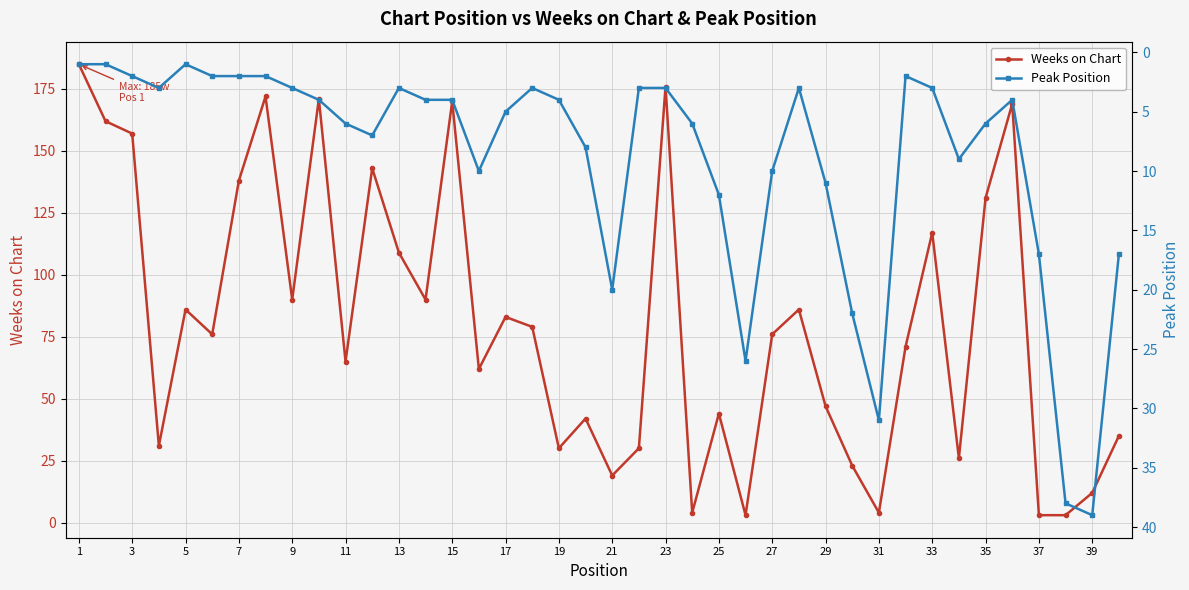

What are all the series names shown in the legend?

Weeks on Chart, Peak Position